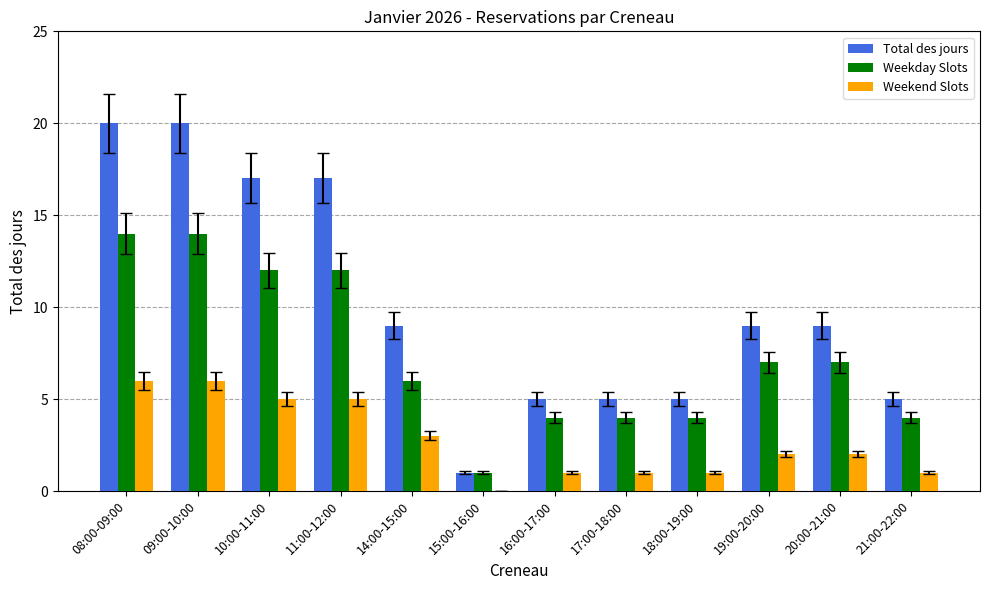

Count the number of categories in the chart.

12